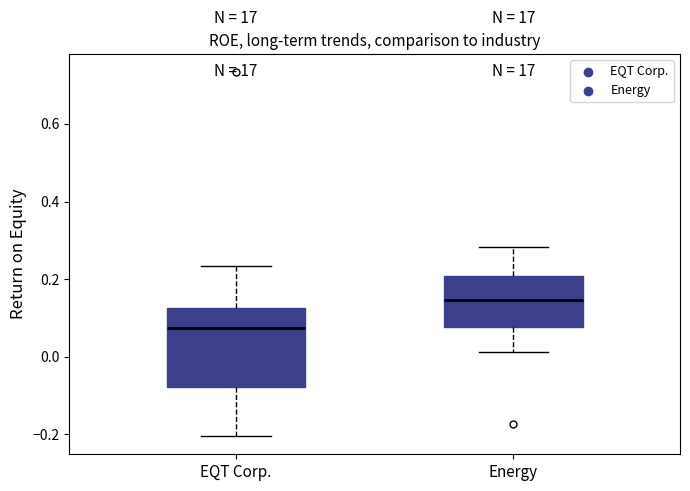

Reading left to right, read every box against the y-axis: the position of its median line, the range the box covers, and the ends of its whiskers. The values are not printed on the chart, so give them approximately, as read against the axis.

EQT Corp.: median 0.08, box -0.08 to 0.12, whiskers -0.20 to 0.24
Energy: median 0.14, box 0.08 to 0.20, whiskers 0.02 to 0.28